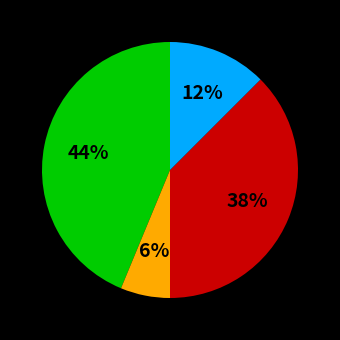

Does any single category account for the majority?

No